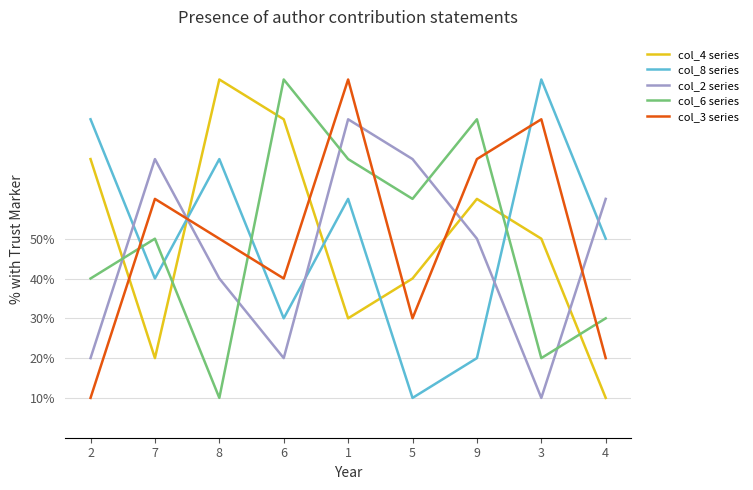

What are all the series names shown in the legend?

col_4 series, col_8 series, col_2 series, col_6 series, col_3 series